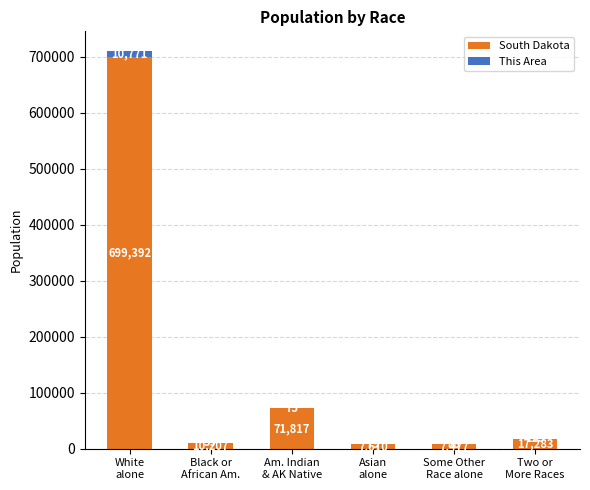

What is the sum of all South Dakota values?

813786